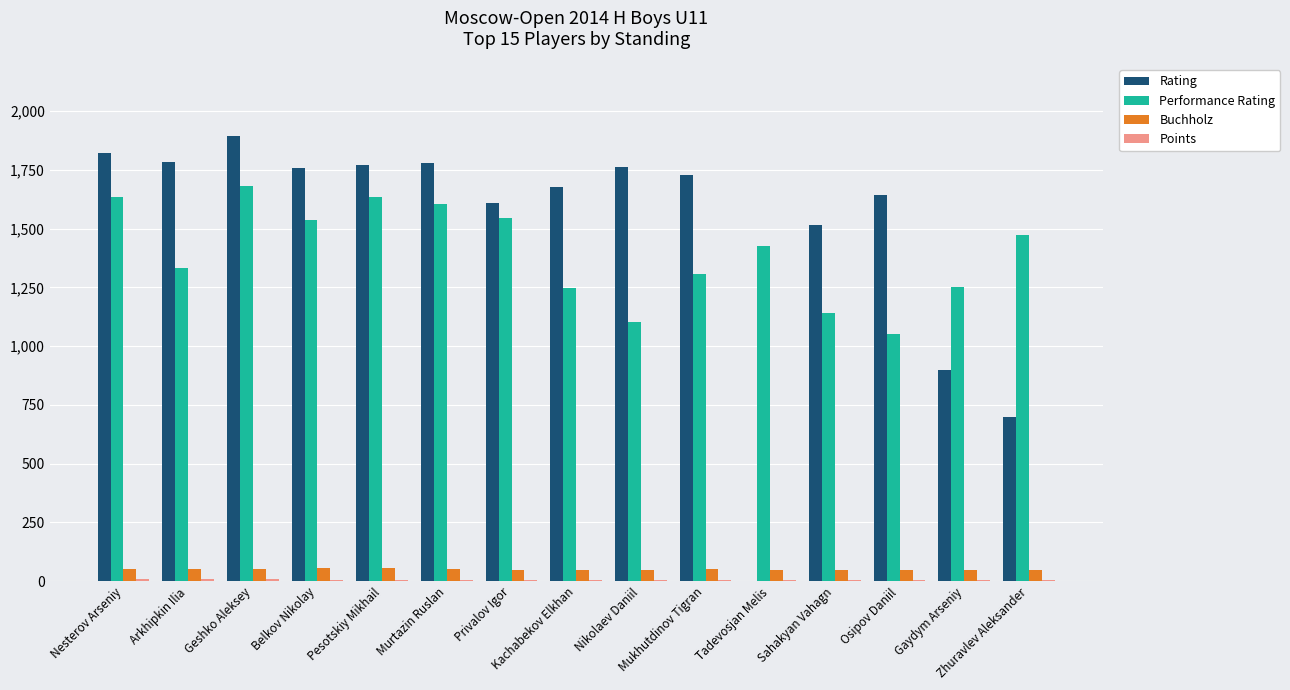

What is the sum of all Performance Rating values?

20982.0